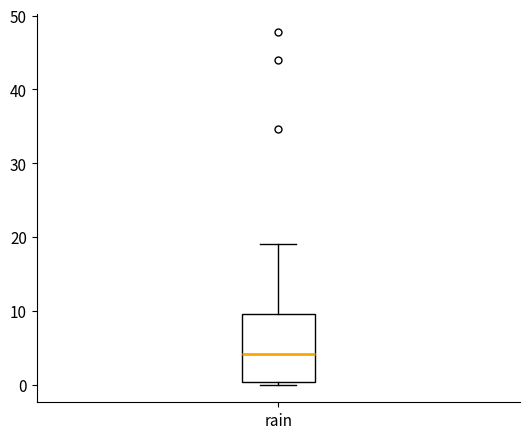

Read this box plot against the y-axis: the position of the median line, the range covered by the box, and the ends of both whiskers. The values are not printed on the chart, so give them approximately, as read against the axis.

median 4, box 0 to 10, whiskers 0 (just below the box's lower edge) to 19